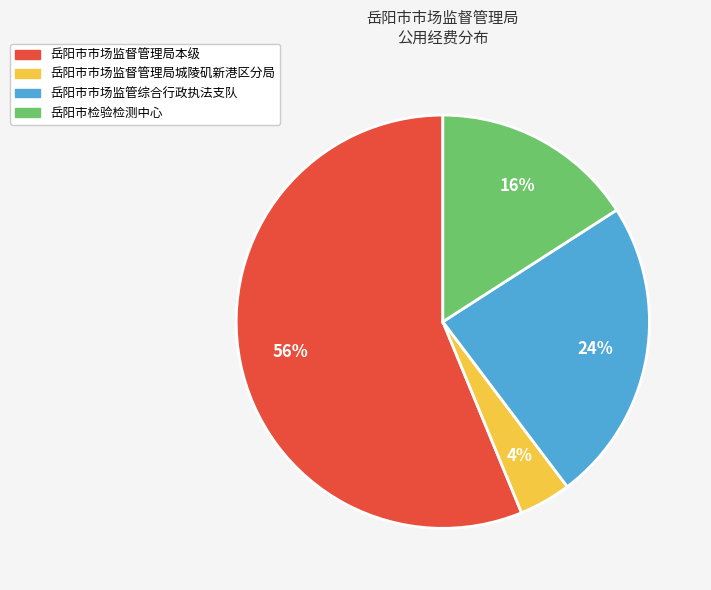

The 岳阳市检验检测中心 slice represents 7% of the pie. True or false?

False